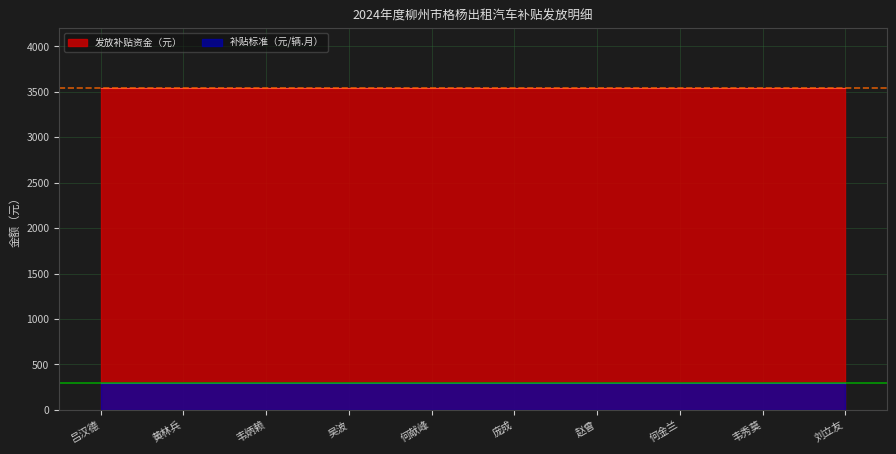

What position from the right is 吕汉德?

10